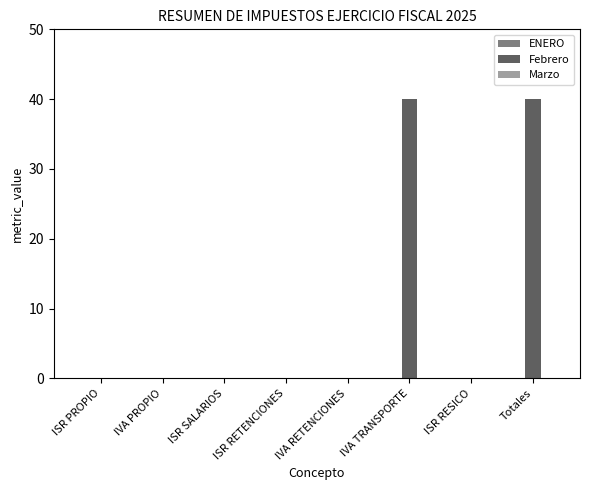

What is the maximum value shown in the chart?

40